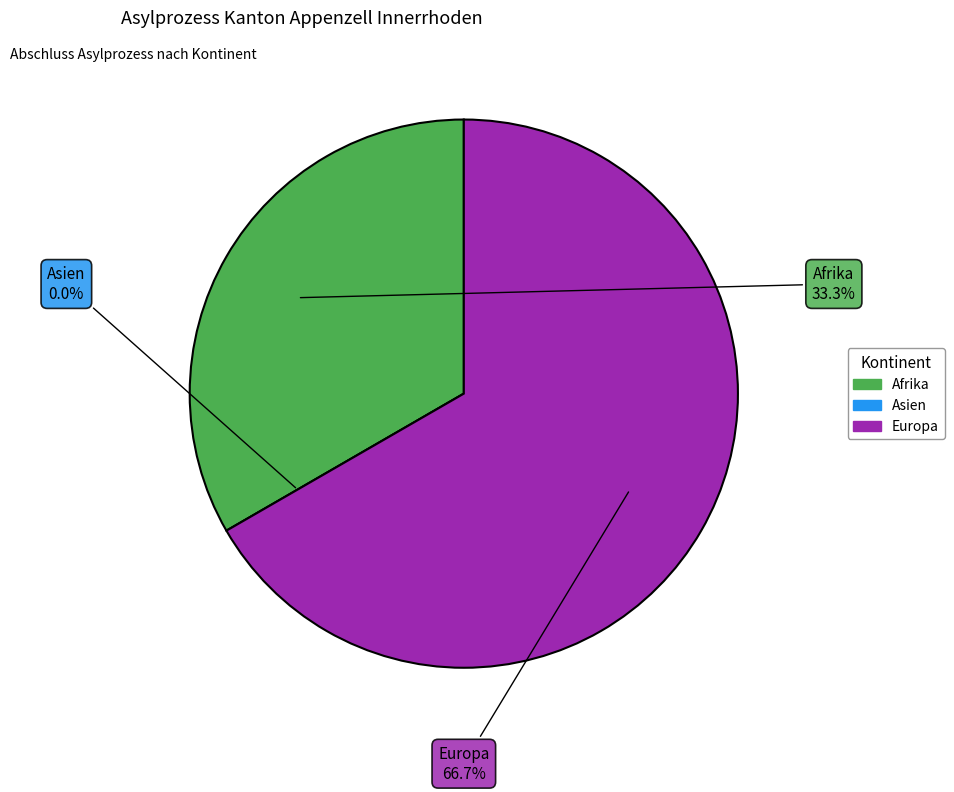

True or false: Afrika accounts for 33% of the total.

True